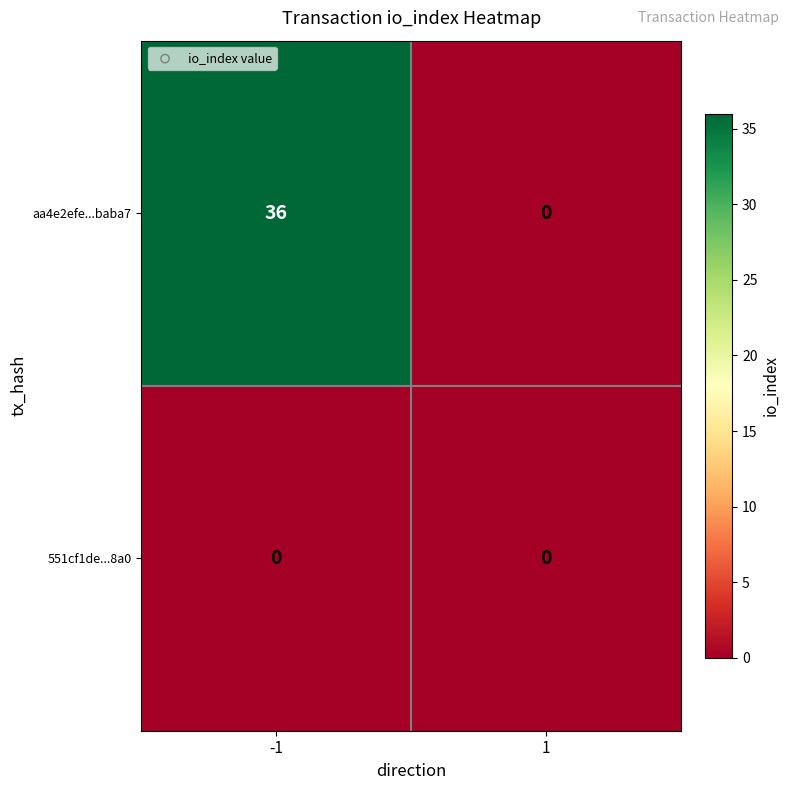

Which series has the largest total across all categories?

aa4e2efe...baba7